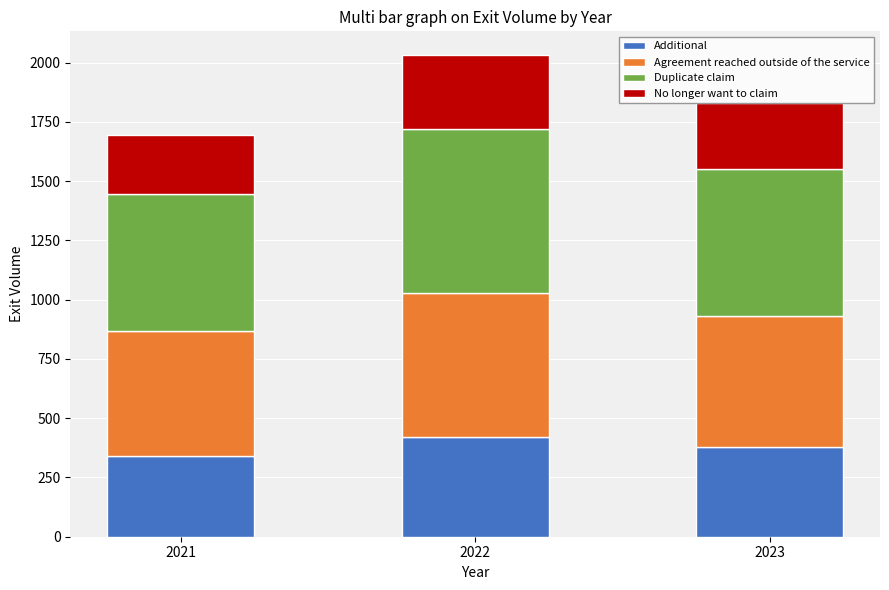

The Additional series shows 420 at 2022. True or false?

True